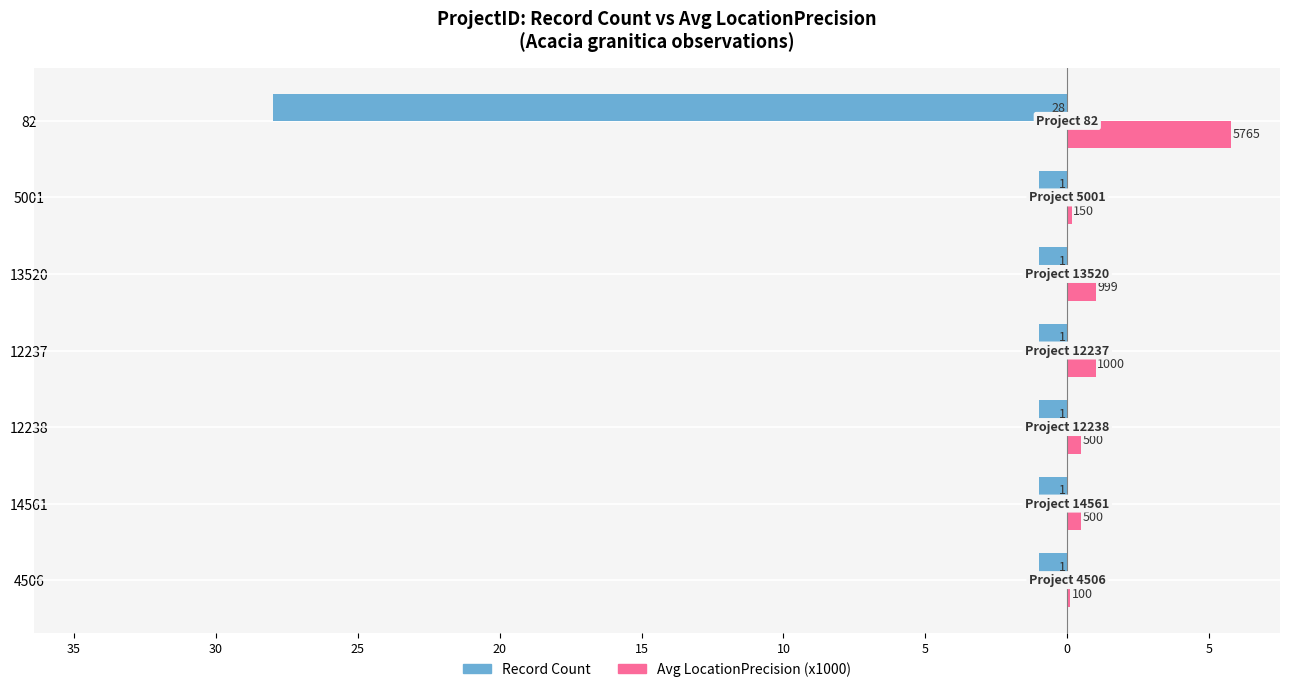

What are all the series names shown in the legend?

Record Count, Avg LocationPrecision (x1000)